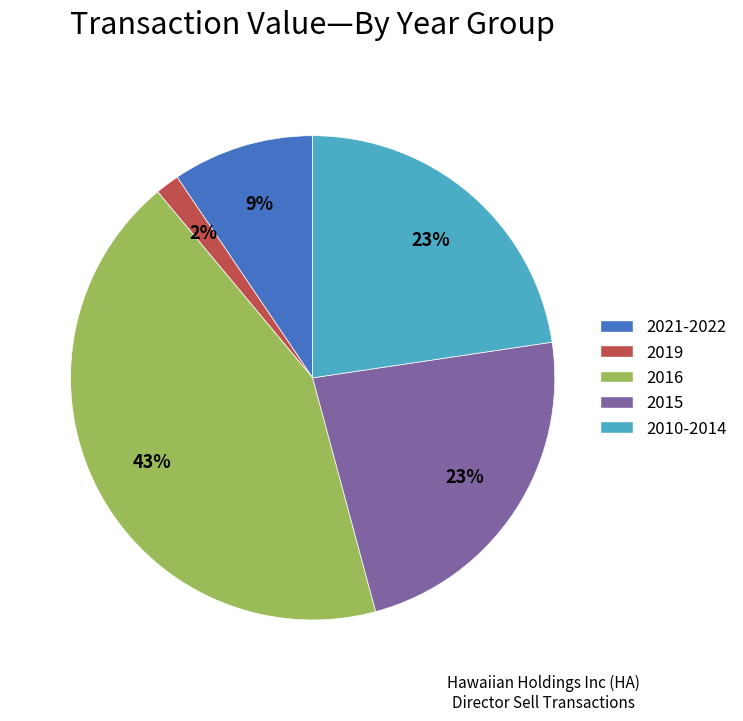

Is there any slice that represents more than half of the pie?

No